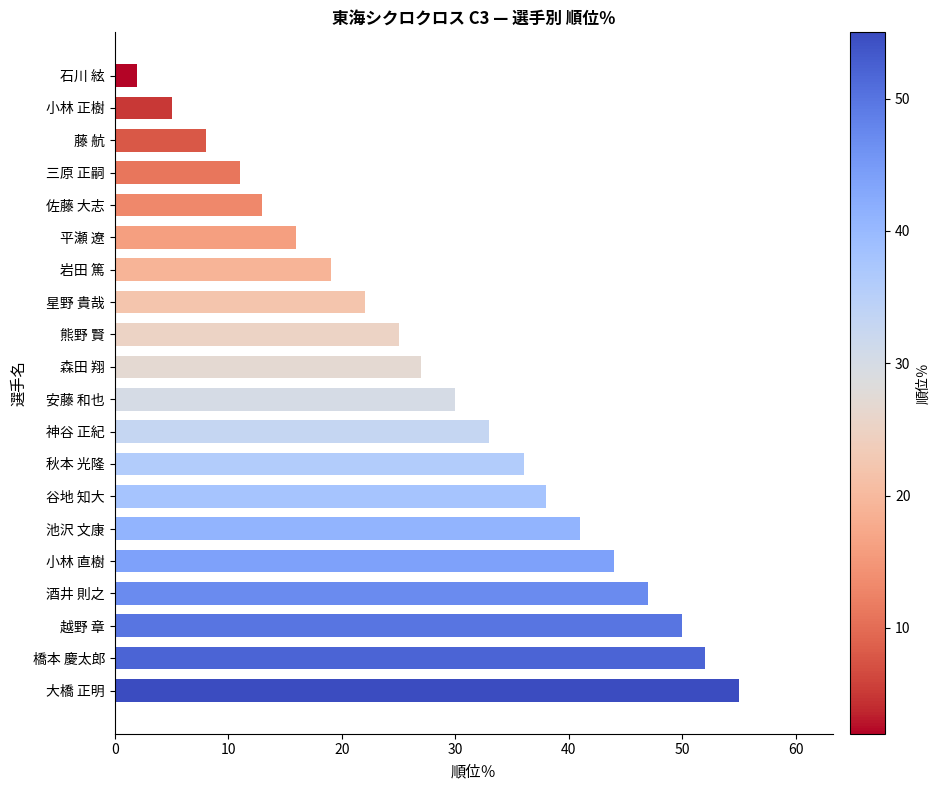

What is the change in value from 池沢 文康 to 安藤 和也?

-11